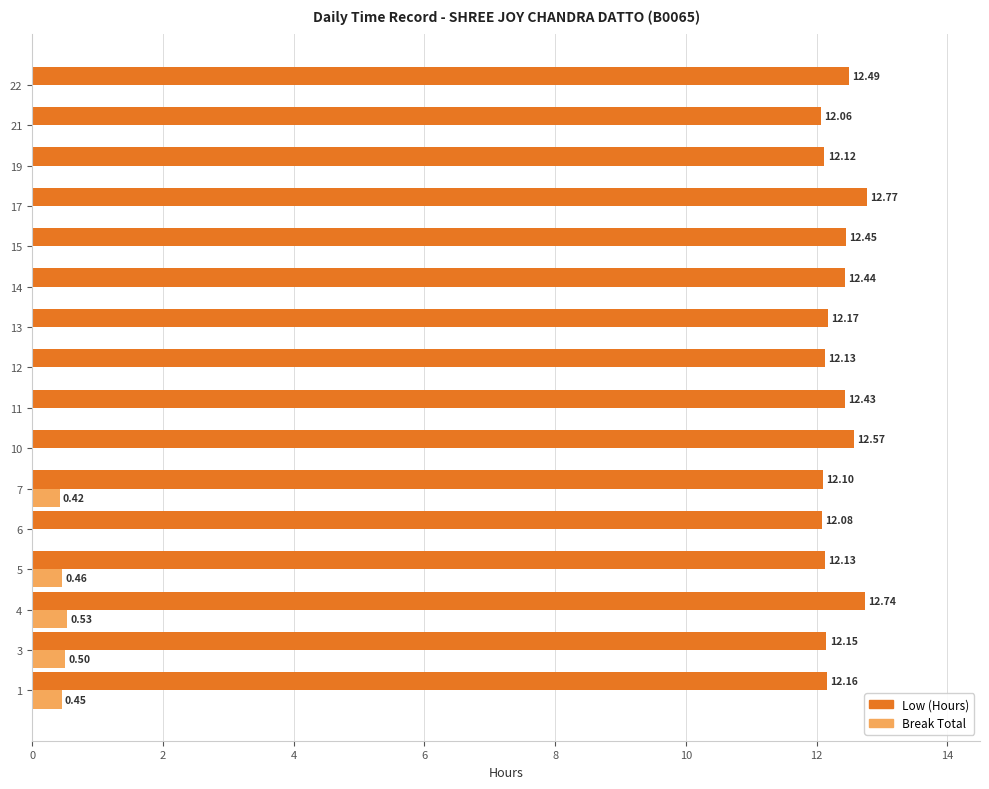

What is the maximum value shown in the chart?

12.8